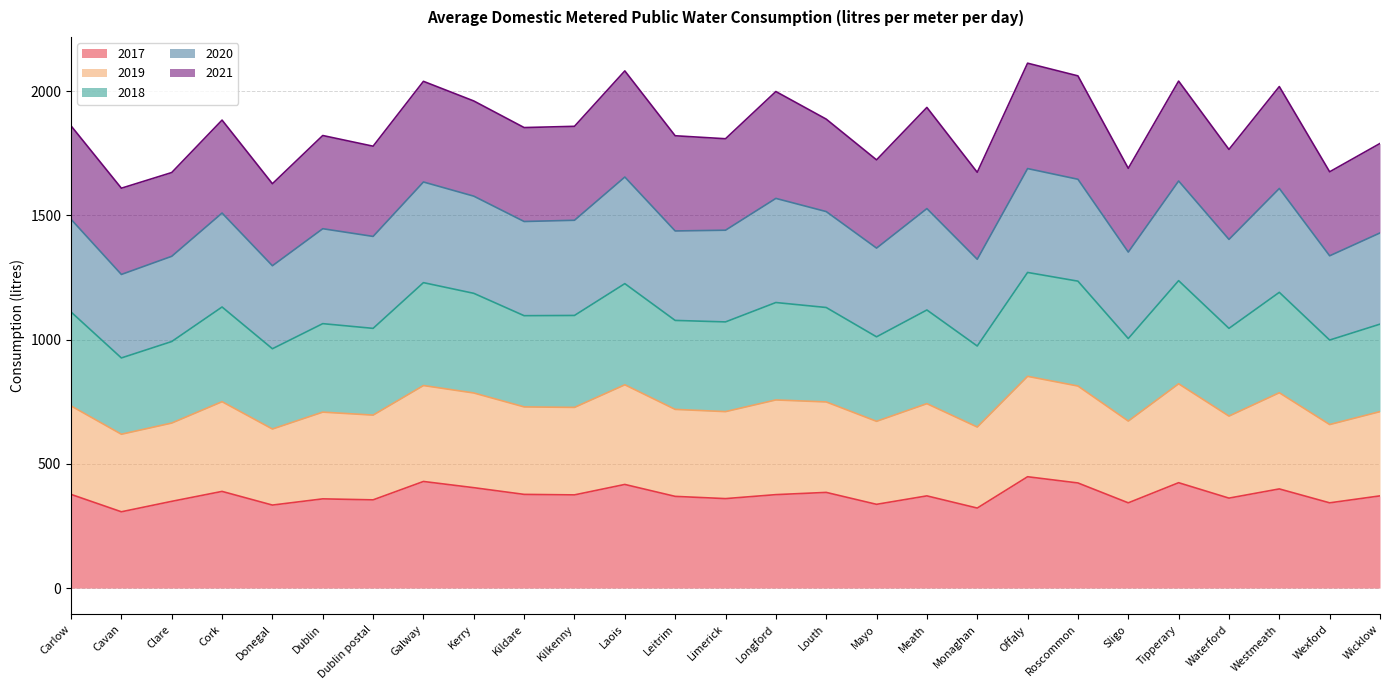

What is the label of the 4th point from the right?

Waterford